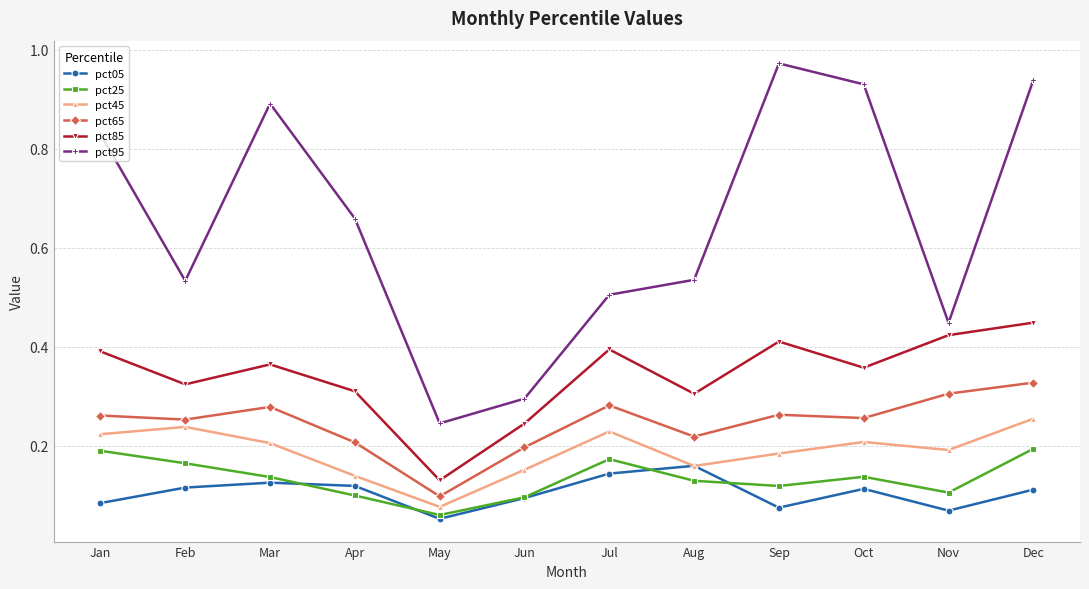

At which label does pct25 reach its minimum?

May